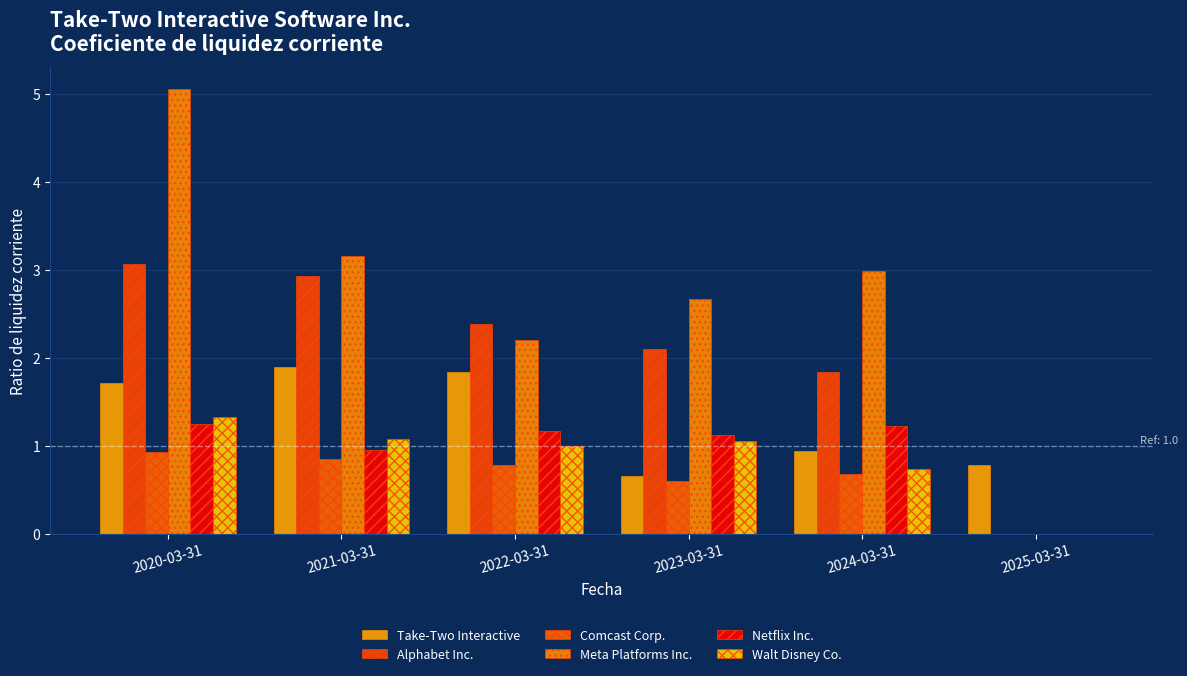

How many groups of bars are there?

6